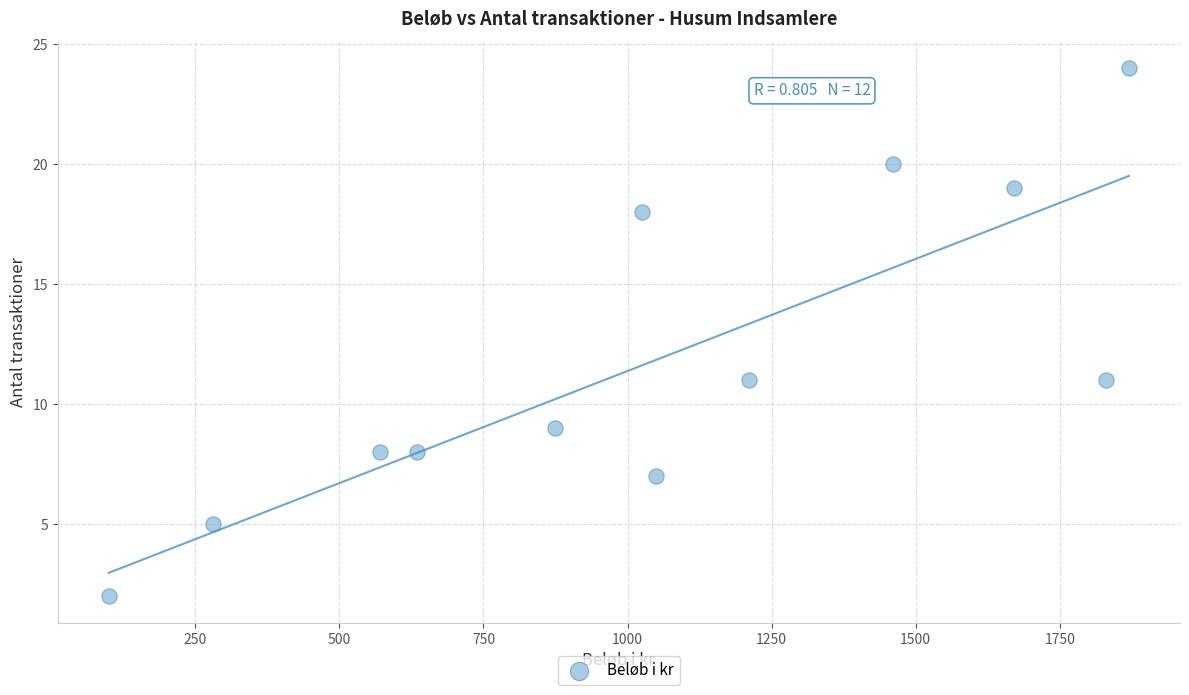

What is the average Y value?

12